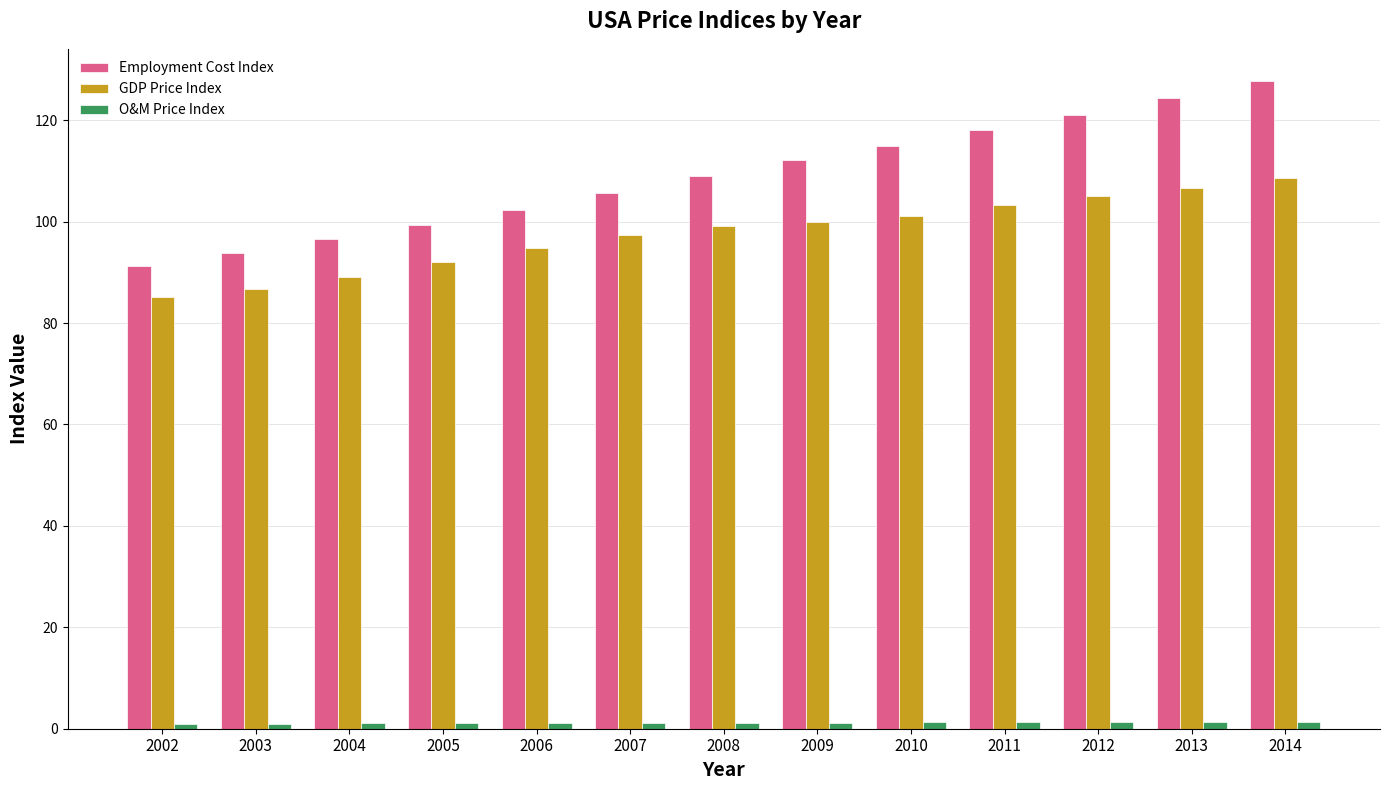

Rank the series at 2012 from lowest to highest value.

O&M Price Index, GDP Price Index, Employment Cost Index